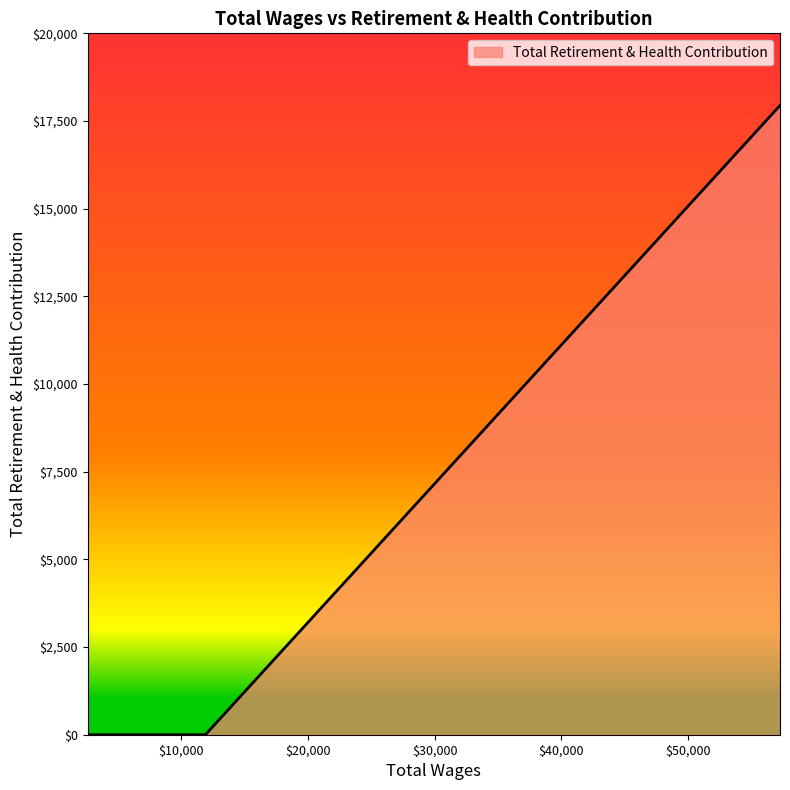

What is the difference between the maximum and minimum values?

17943